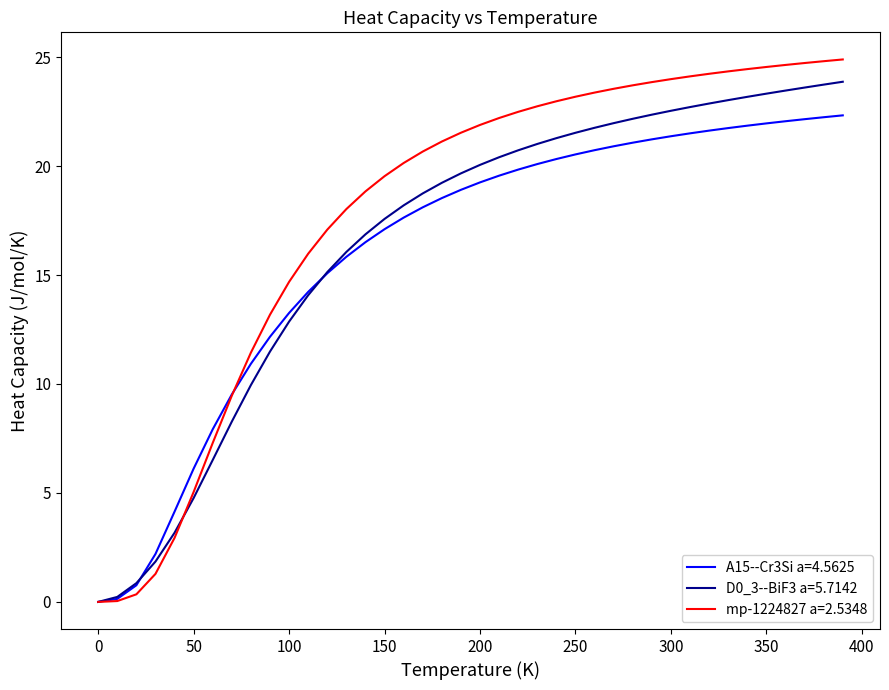

Which series has the largest range (max minus min)?

mp-1224827 a=2.5348